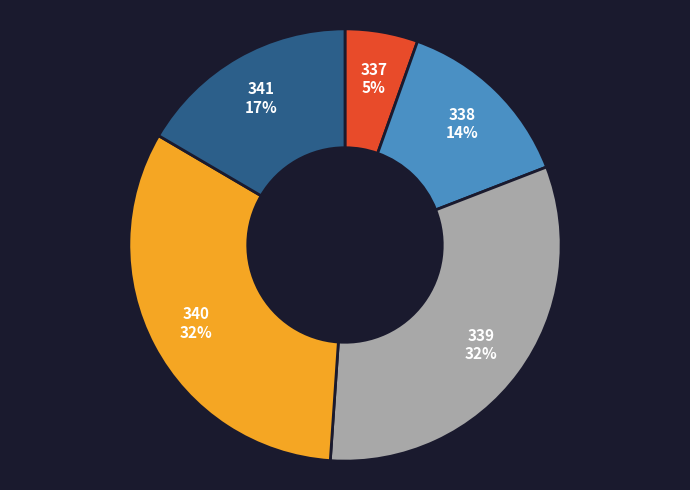

True or false: 338 accounts for 2% of the total.

False